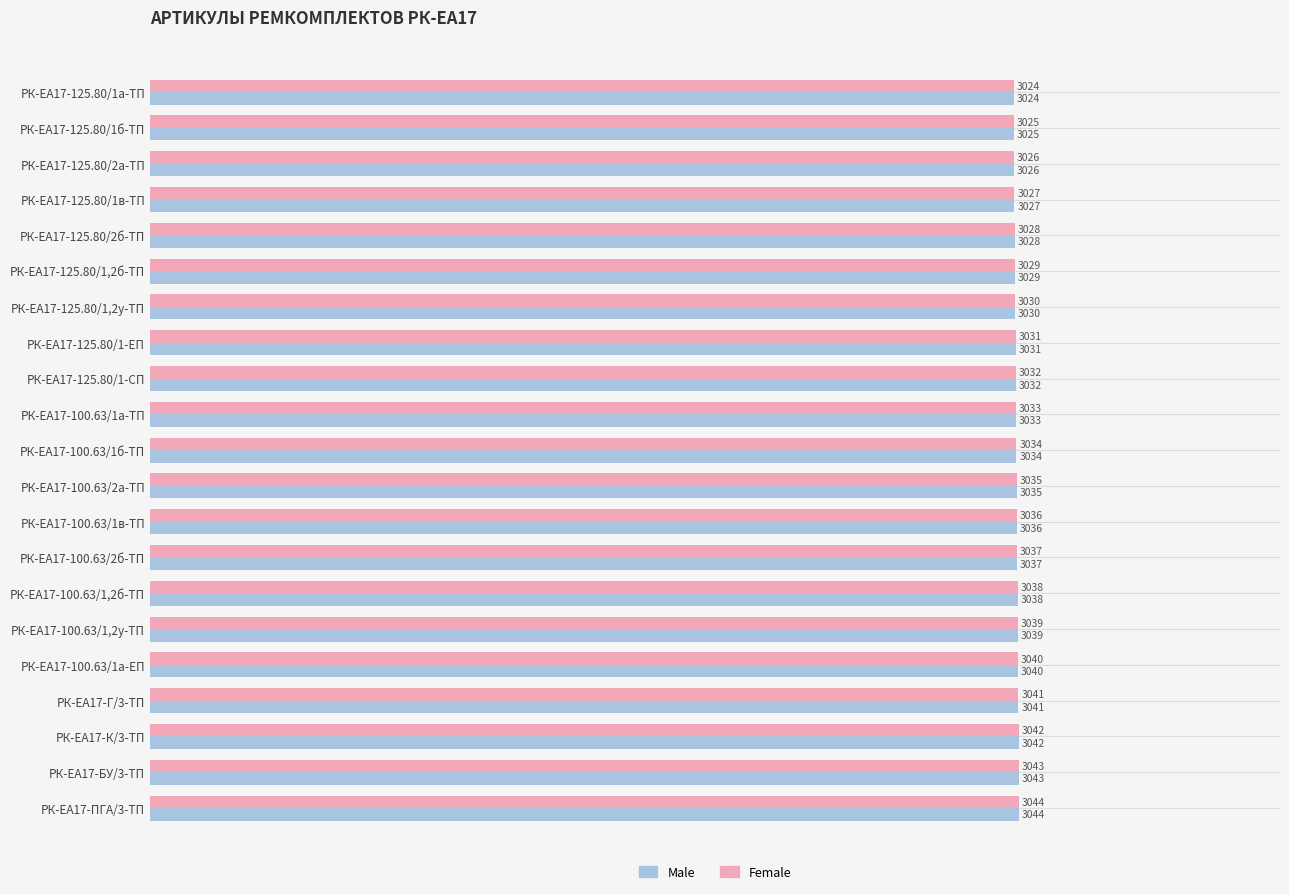

The Male series shows 3036 at РК-ЕА17-100.63/1в-ТП. True or false?

True